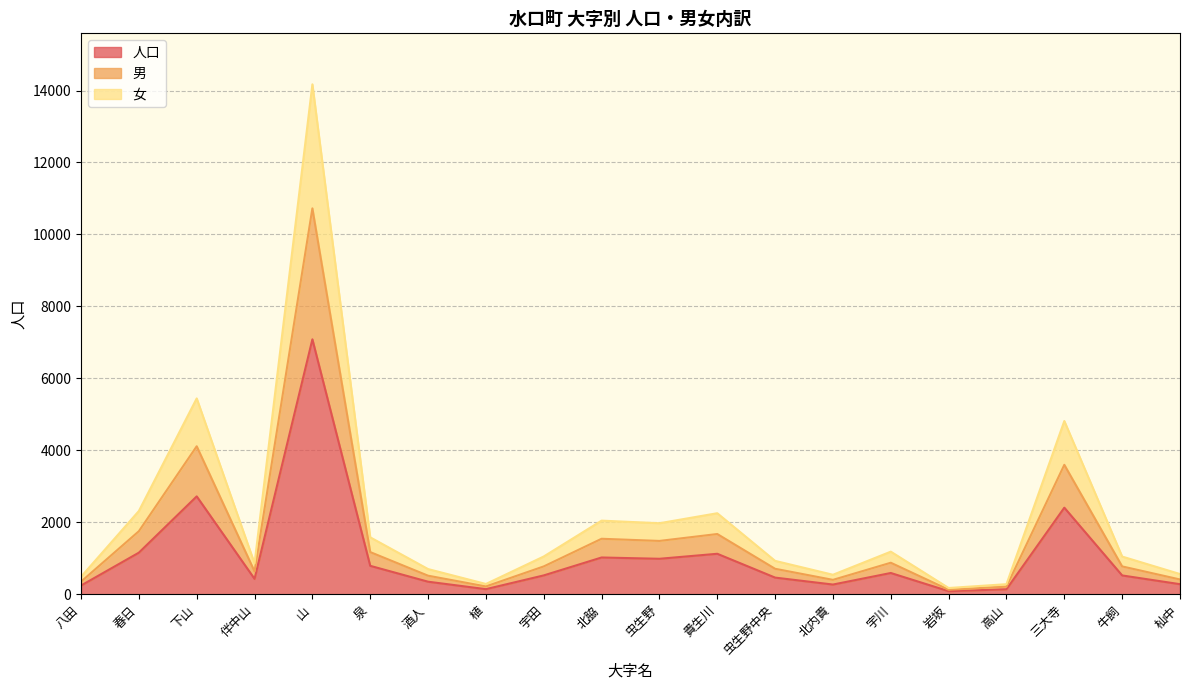

Where is the first local minimum for 女?

伴中山